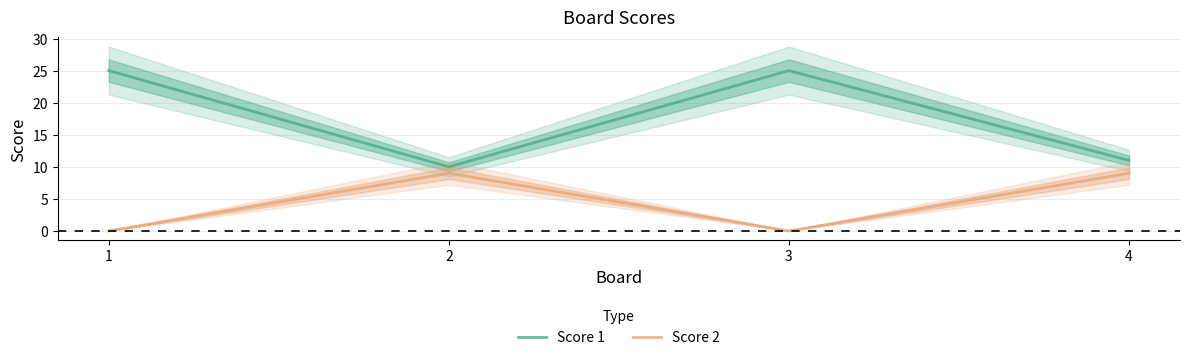

List the series in order of their peak value, lowest first.

Score 2, Score 1